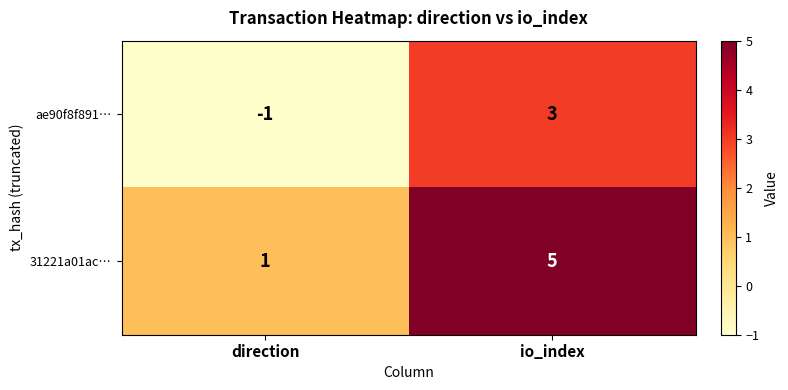

Rank the categories by 31221a01ac… value from lowest to highest.

direction, io_index